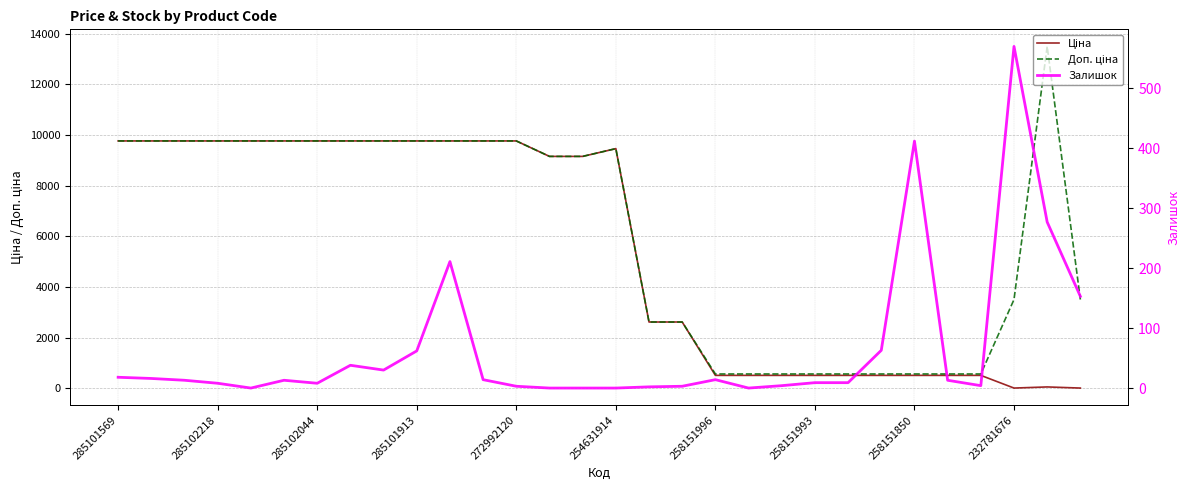

Is it true that Ціна equals 12707.2 at 10?

False